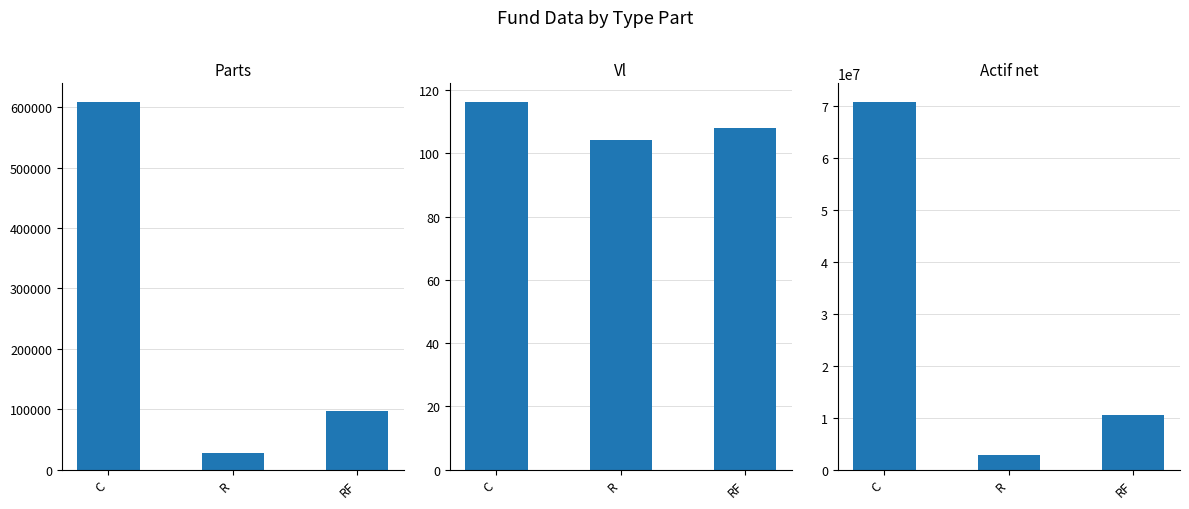

Read the Vl value at C.

116.3